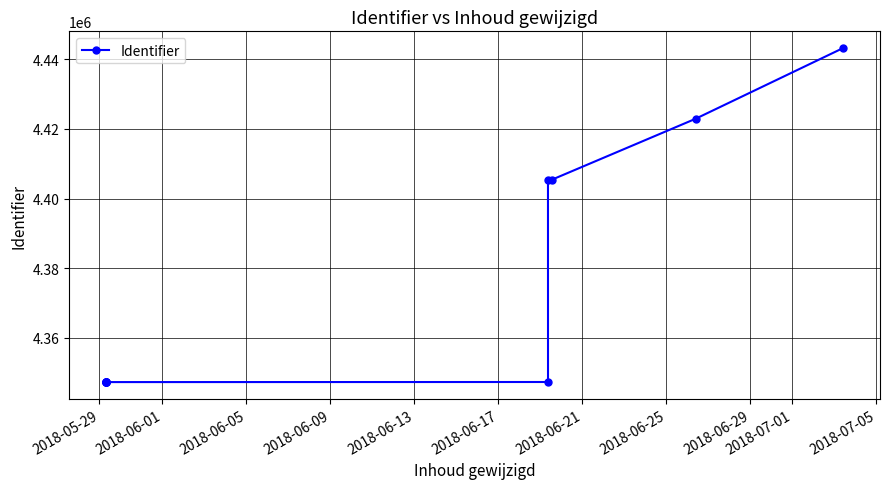

What is the ratio of the value at 2018-06-21 to the value at 2018-05-29?

1.0